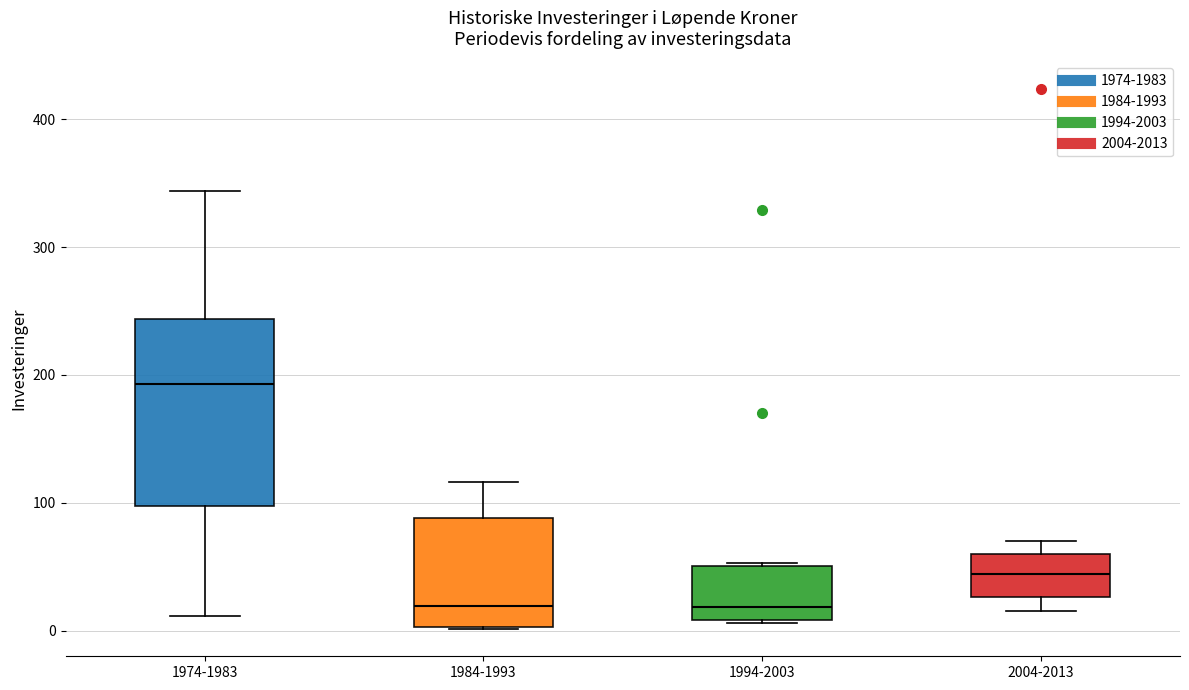

Where is the lower edge of the box for 1994-2003 on the y-axis? The values are not printed on the chart, so give them approximately, as read against the axis.

10